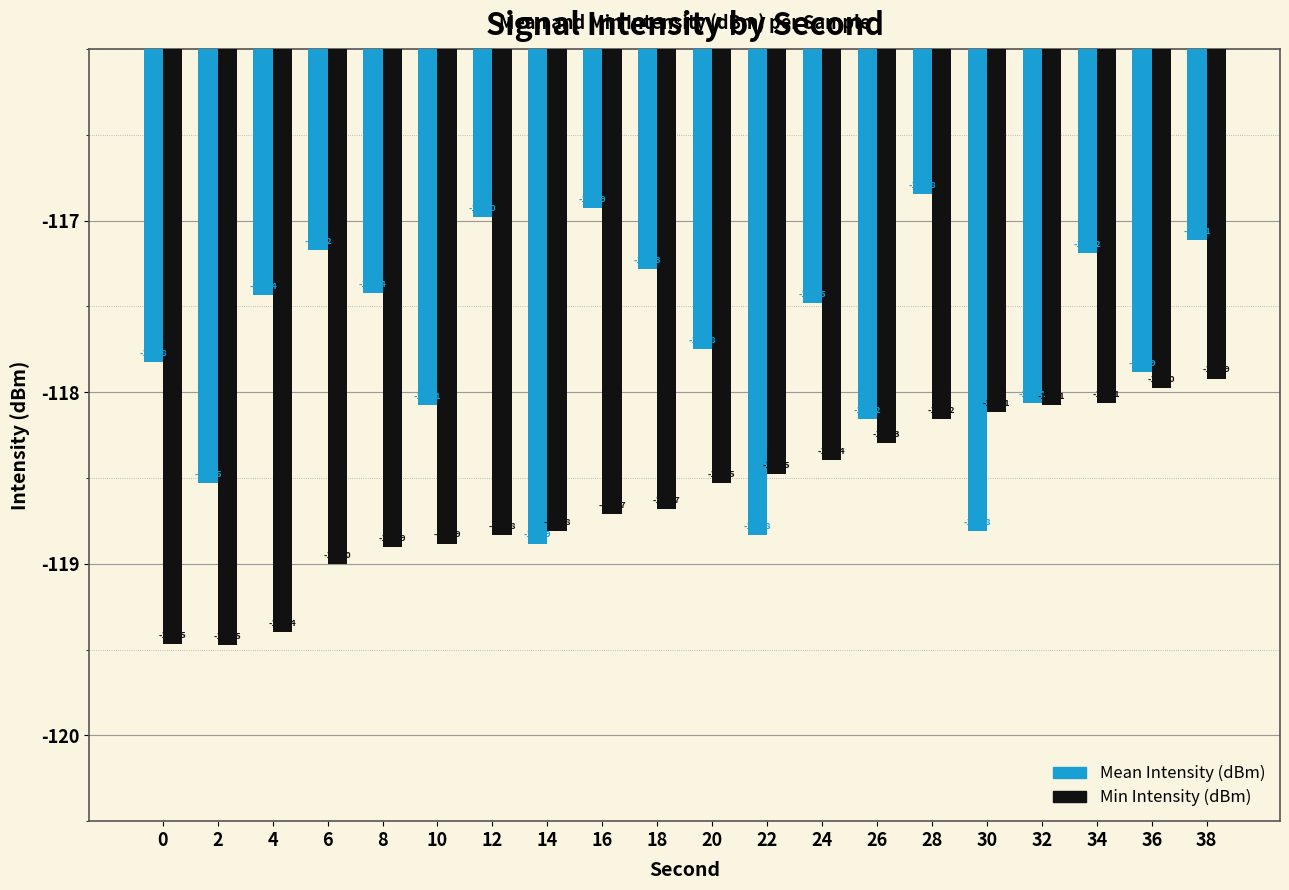

Is it true that Min Intensity (dBm) equals -32.3 at 14?

False